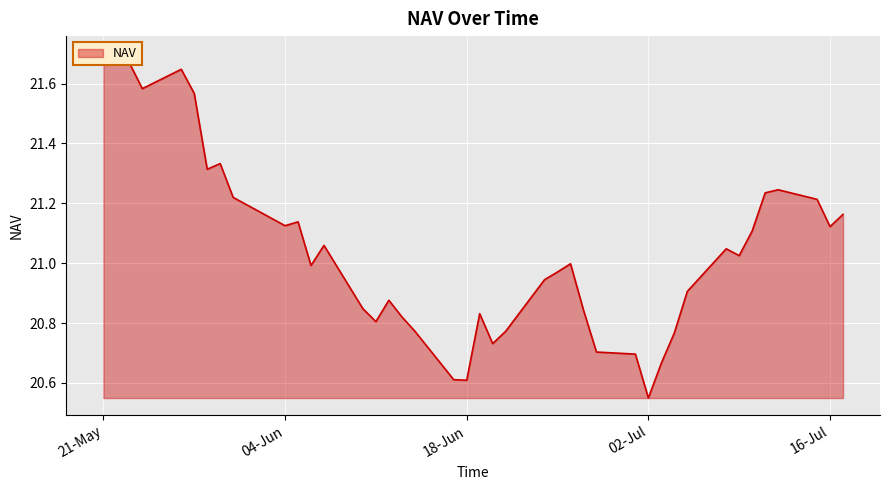

What is the smallest value displayed?

20.5